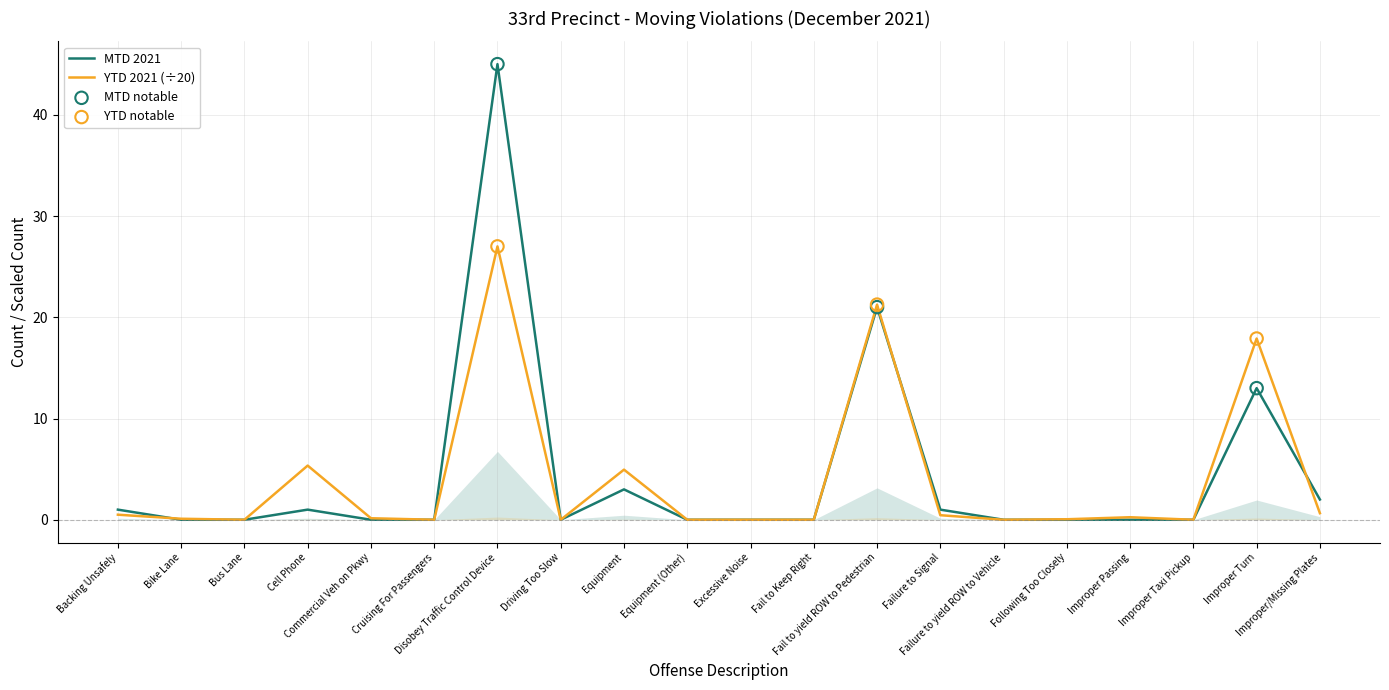

Which series contains the lowest Y value?

MTD 2021